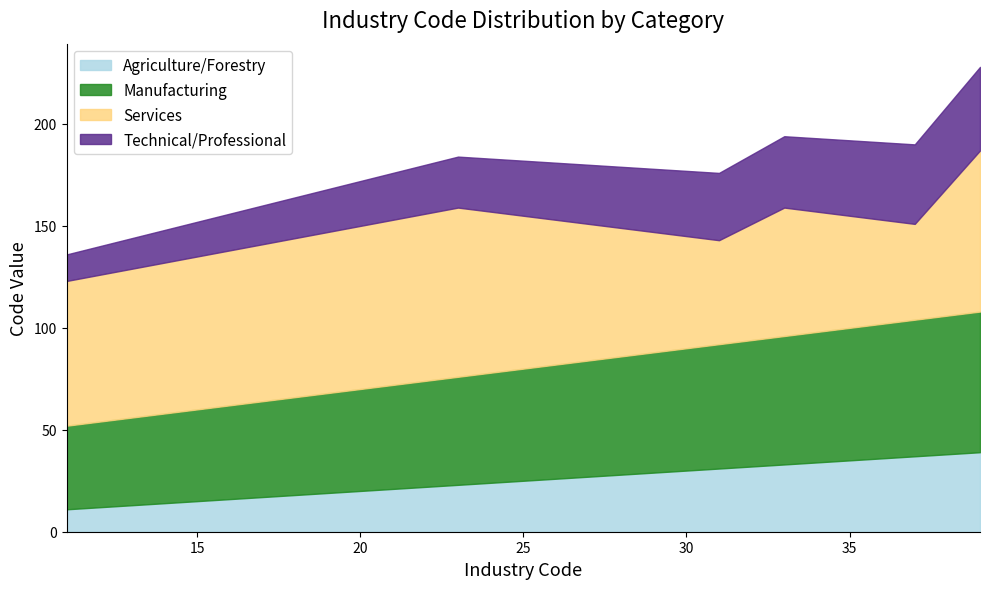

Reading left to right, transcribe all the data shown in this chart.

Agriculture/Forestry: 11	13	15	17	19	21	23	25	27	29	31	33	35	37	39
Manufacturing: 41	43	45	47	49	51	53	55	57	59	61	63	65	67	69
Services: 71	73	75	77	79	81	83	75	67	59	51	63	55	47	79
Technical/Professional: 13	15	17	19	21	23	25	27	29	31	33	35	37	39	41